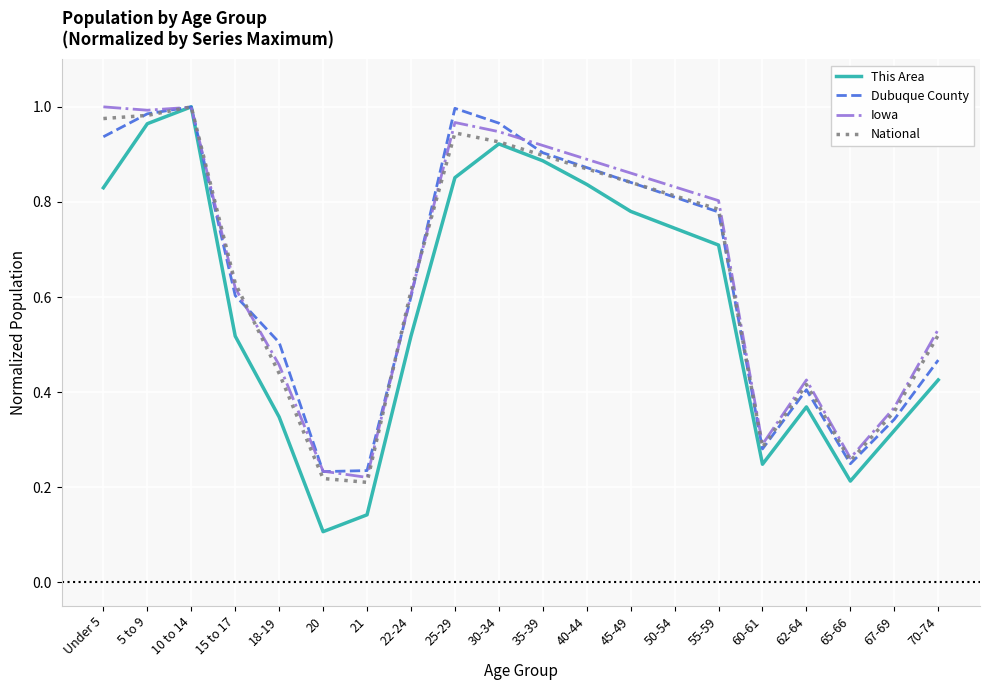

Is the value of Dubuque County at 22-24 greater than the value of This Area at 62-64?

Yes